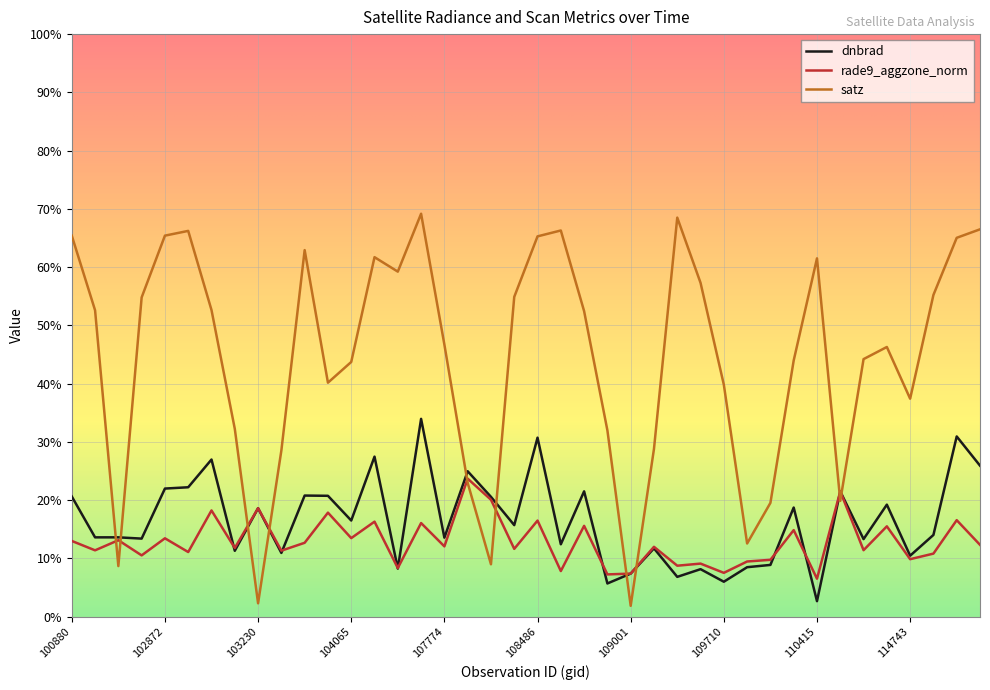

Is this an area chart (filled region under the line)?

No